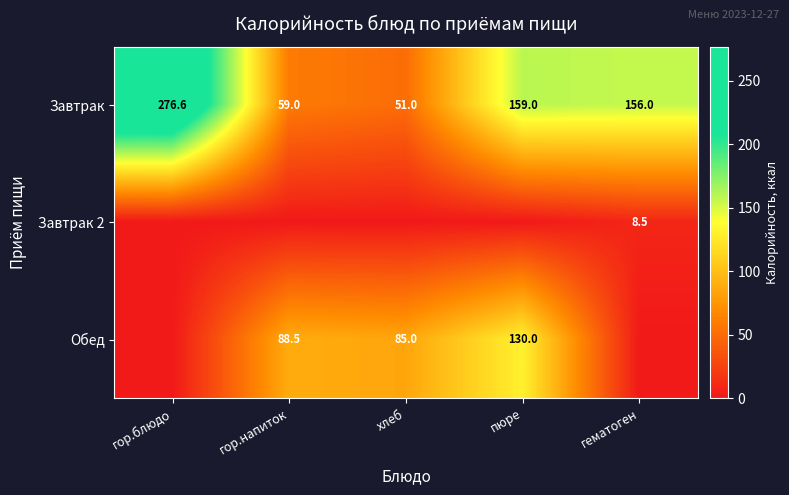

The value of Завтрак at хлеб is 51.0. True or false?

True